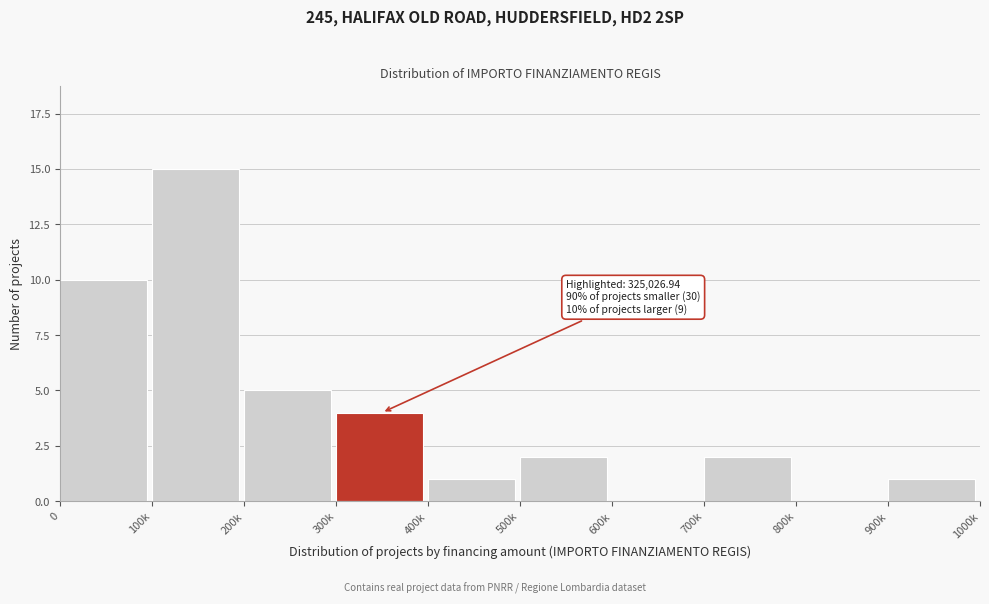

Reading right to left, extract all data points from this chart.

900k=1	800k=0	700k=2	600k=0	500k=2	400k=1	300k=4	200k=5	100k=15	0=10